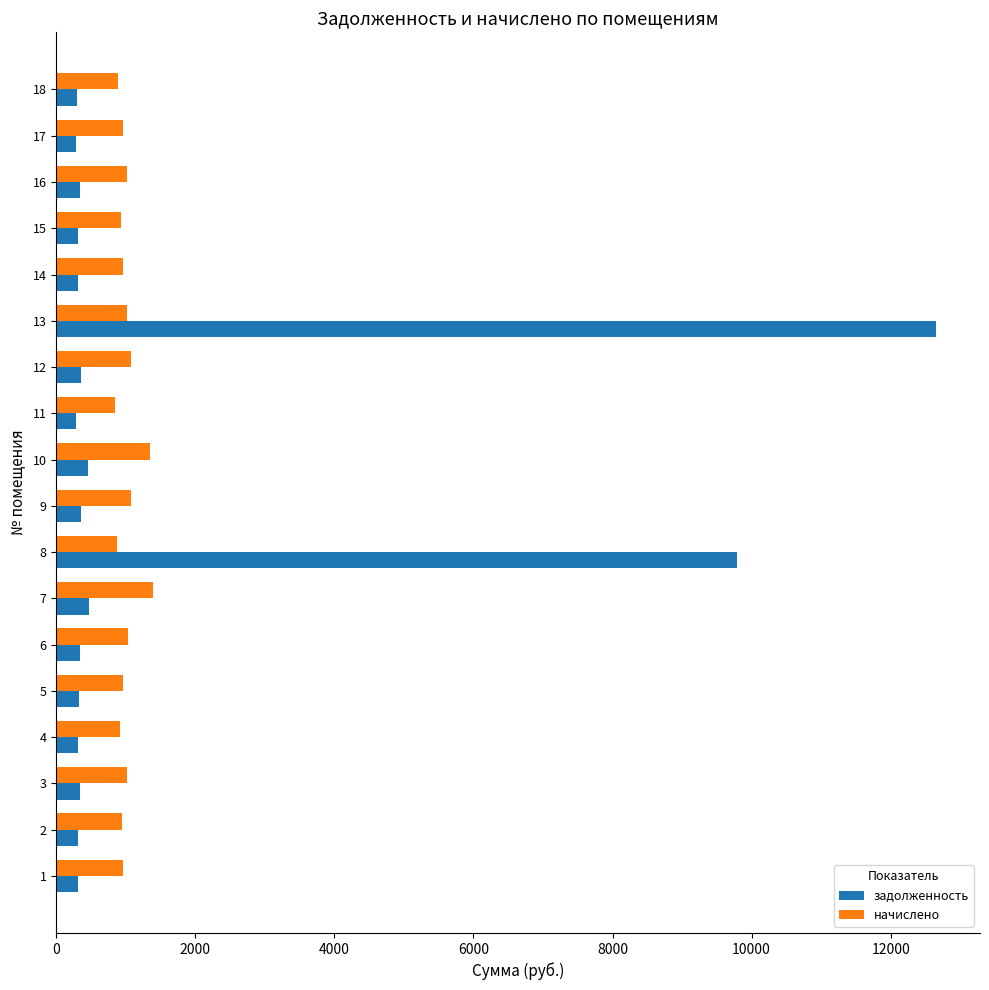

What is the spread (max minus min) of values at 6?

684.0